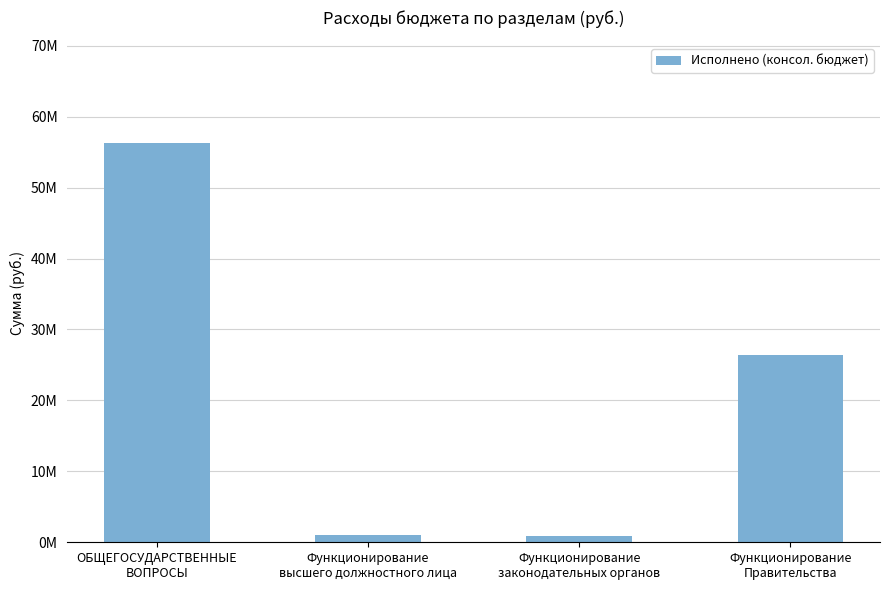

Which category has the lowest value across all series?

Функционирование
законодательных органов